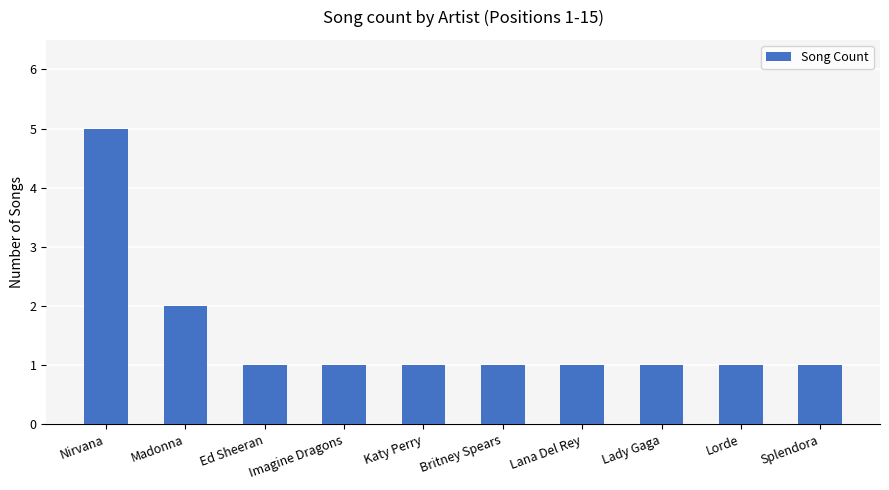

What is the average value?

2